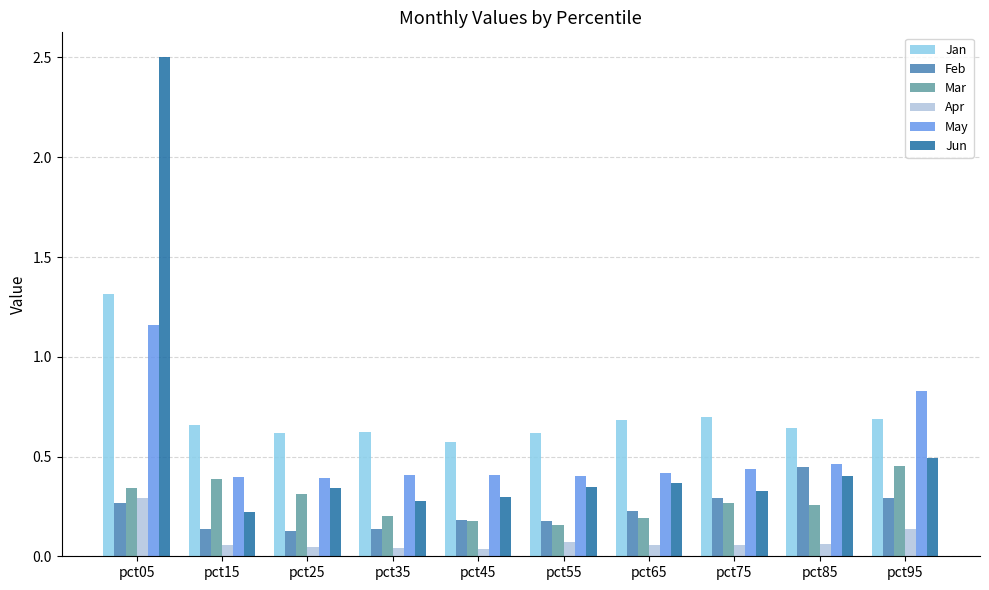

Rank the series at pct75 from highest to lowest value.

Jan, May, Jun, Feb, Mar, Apr